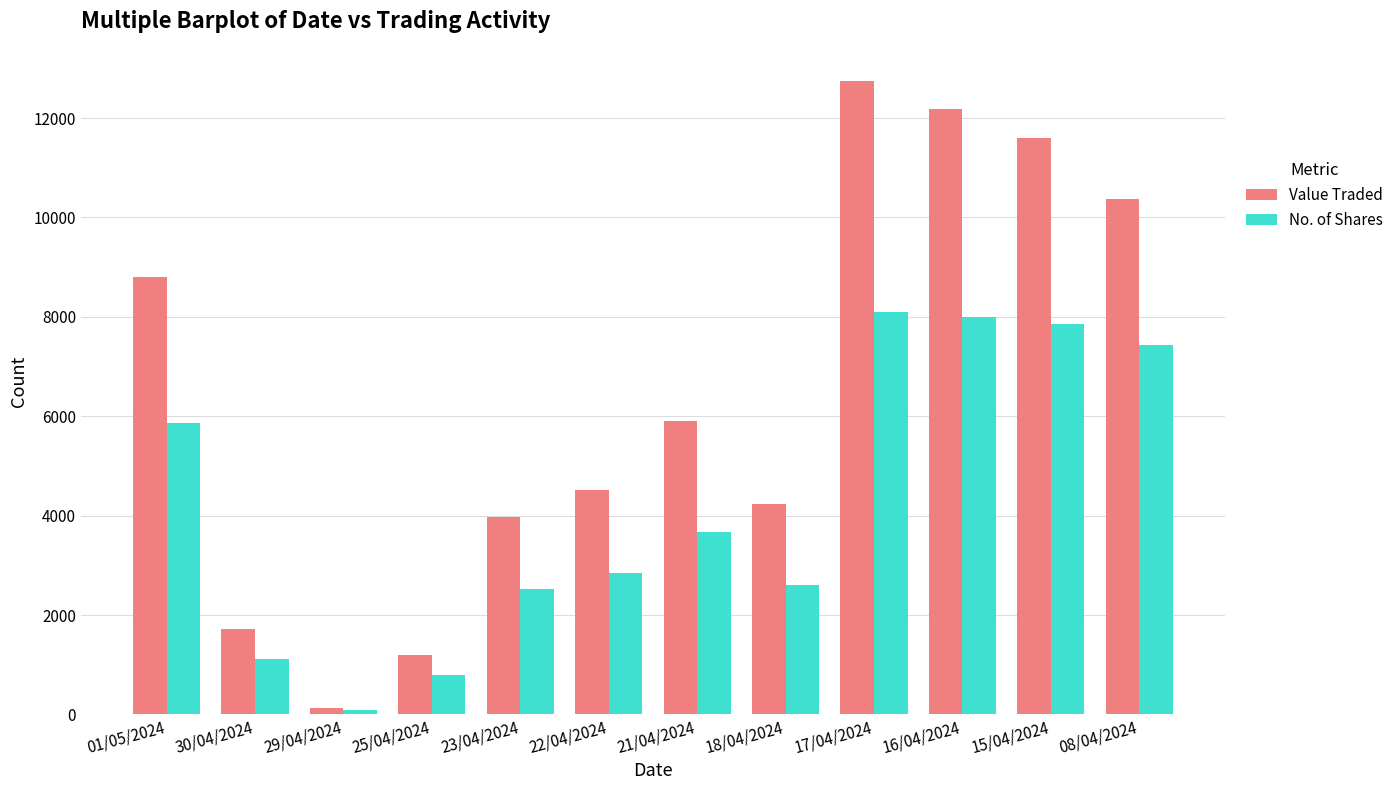

At which label does Value Traded reach its minimum?

29/04/2024